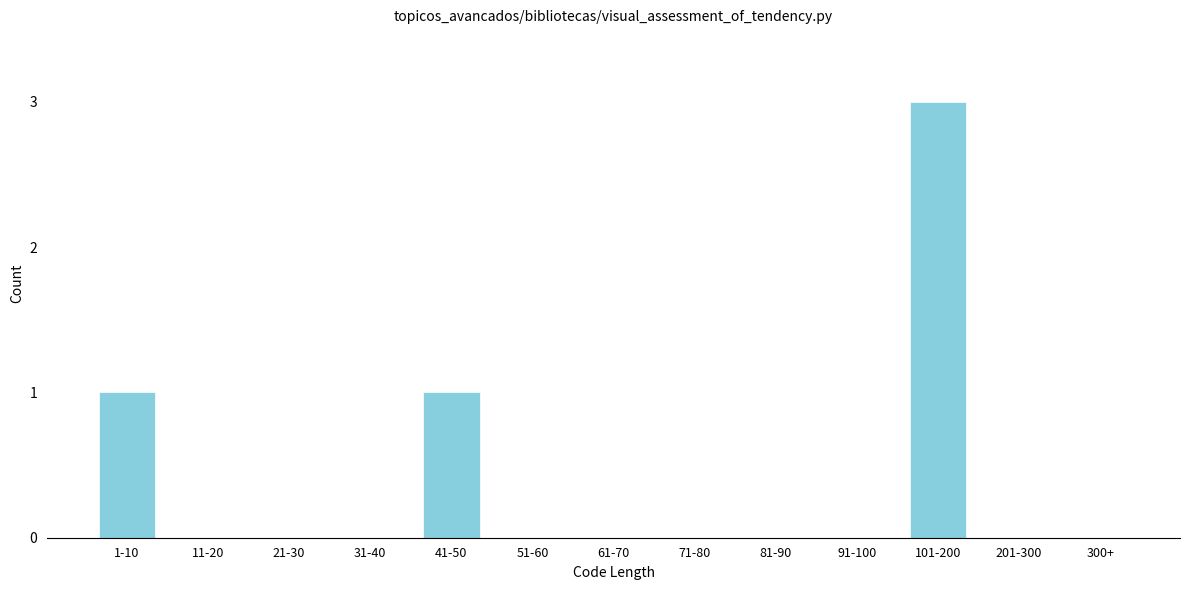

Reading left to right, extract all data points from this chart.

1-10=1	11-20=0	21-30=0	31-40=0	41-50=1	51-60=0	61-70=0	71-80=0	81-90=0	91-100=0	101-200=3	201-300=0	300+=0